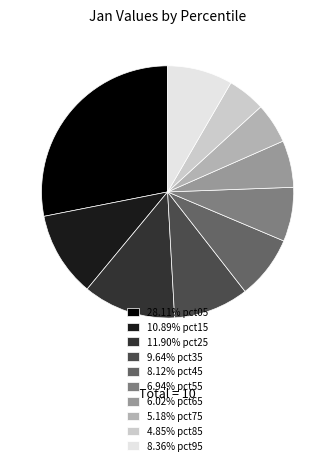

Does any single category account for the majority?

No